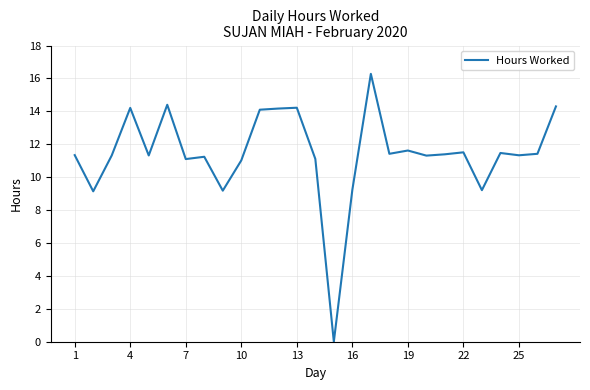

How many series are shown in this chart?

1